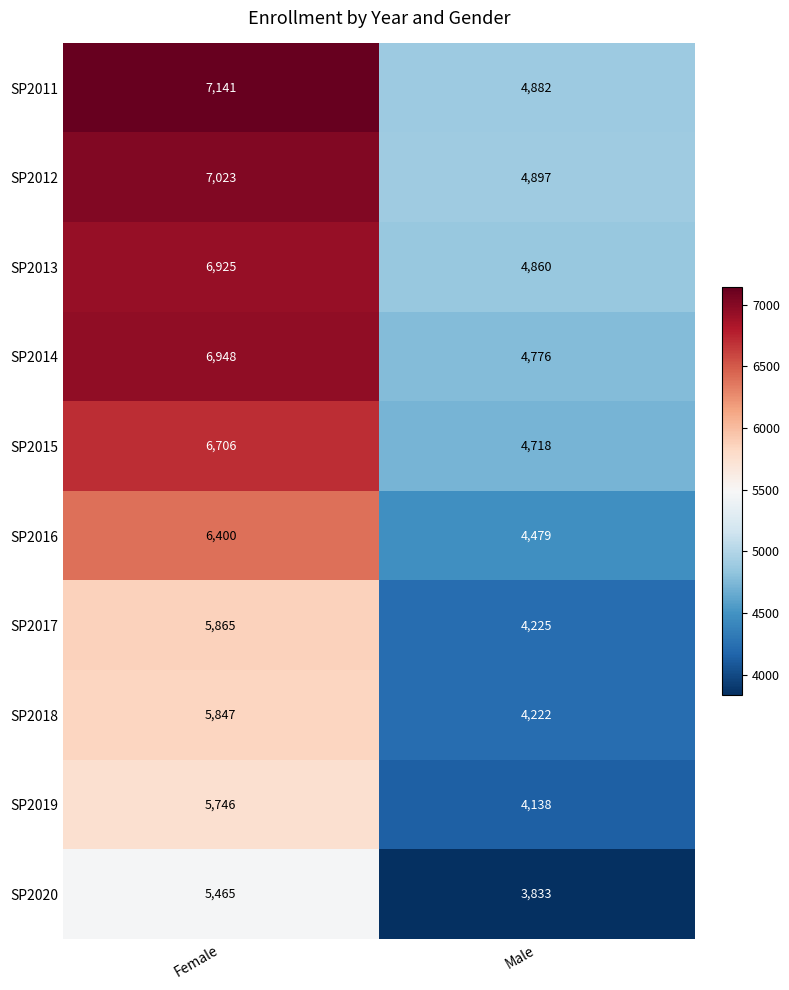

At which category does the chart reach its minimum across all series?

Male